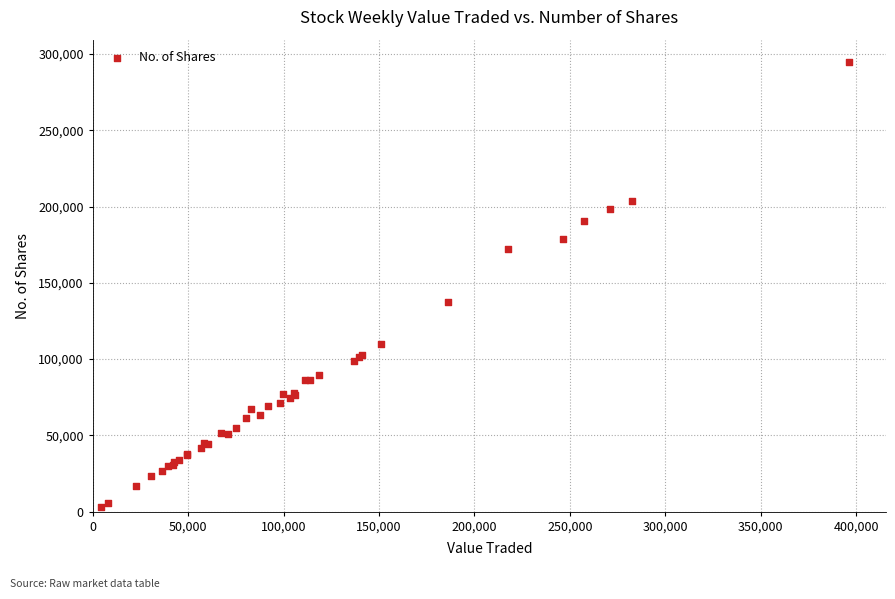

What Y value in the scatter plot is closest to 148978?

137407